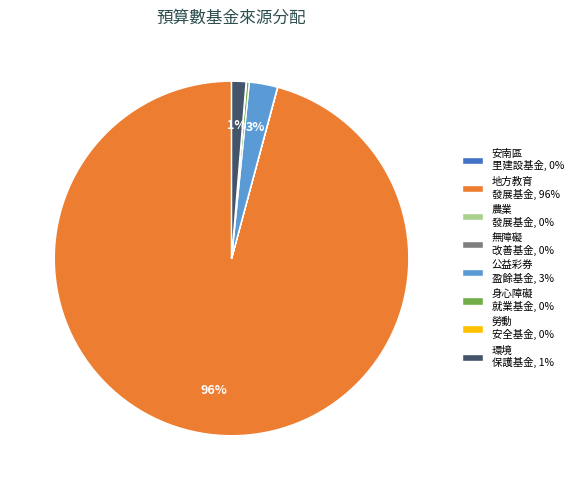

To the nearest percent, what percentage of the pie is 環境 保護基金, 1%?

1%